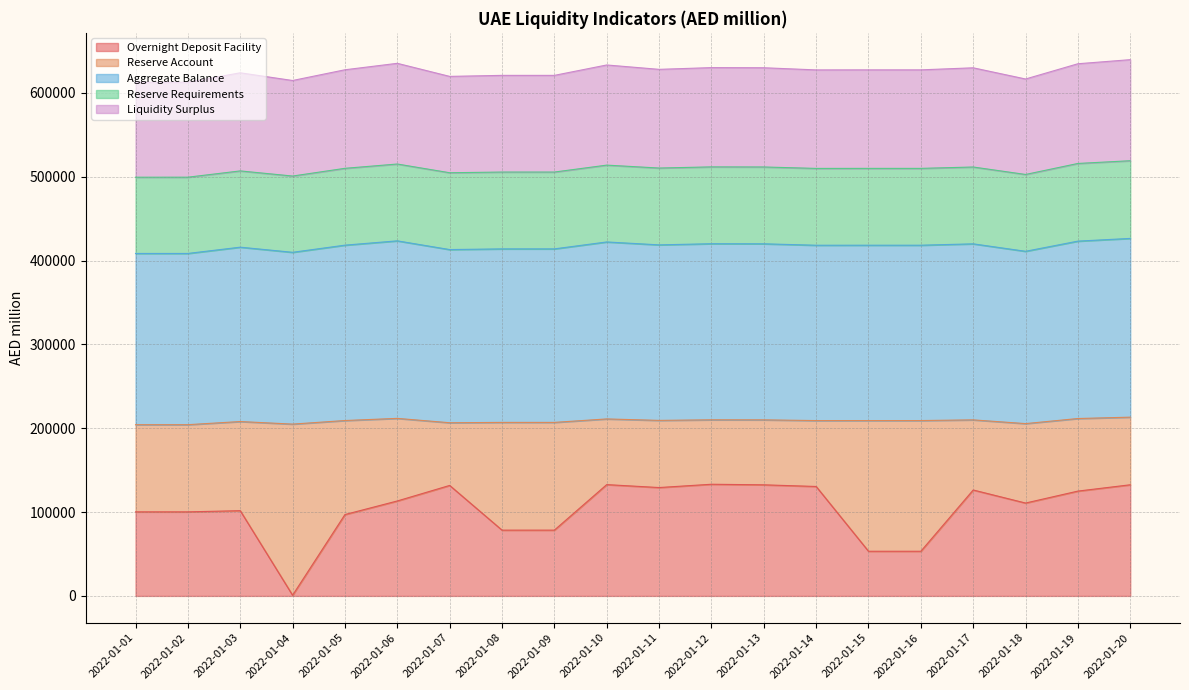

Does the chart display data point markers on the line(s)?

No